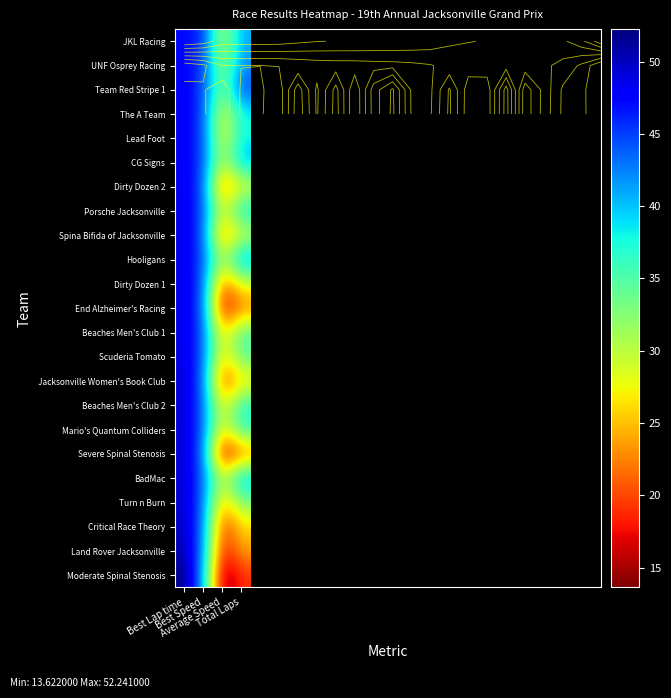

How many values in the Dirty Dozen 1 series exceed 44?

2